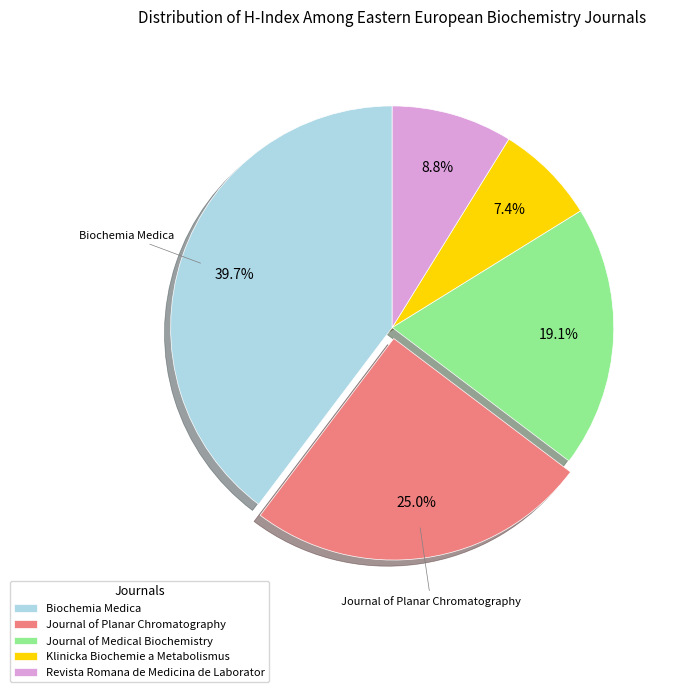

Is the sum of Biochemia Medica and Journal of Planar Chromatography greater than half?

Yes